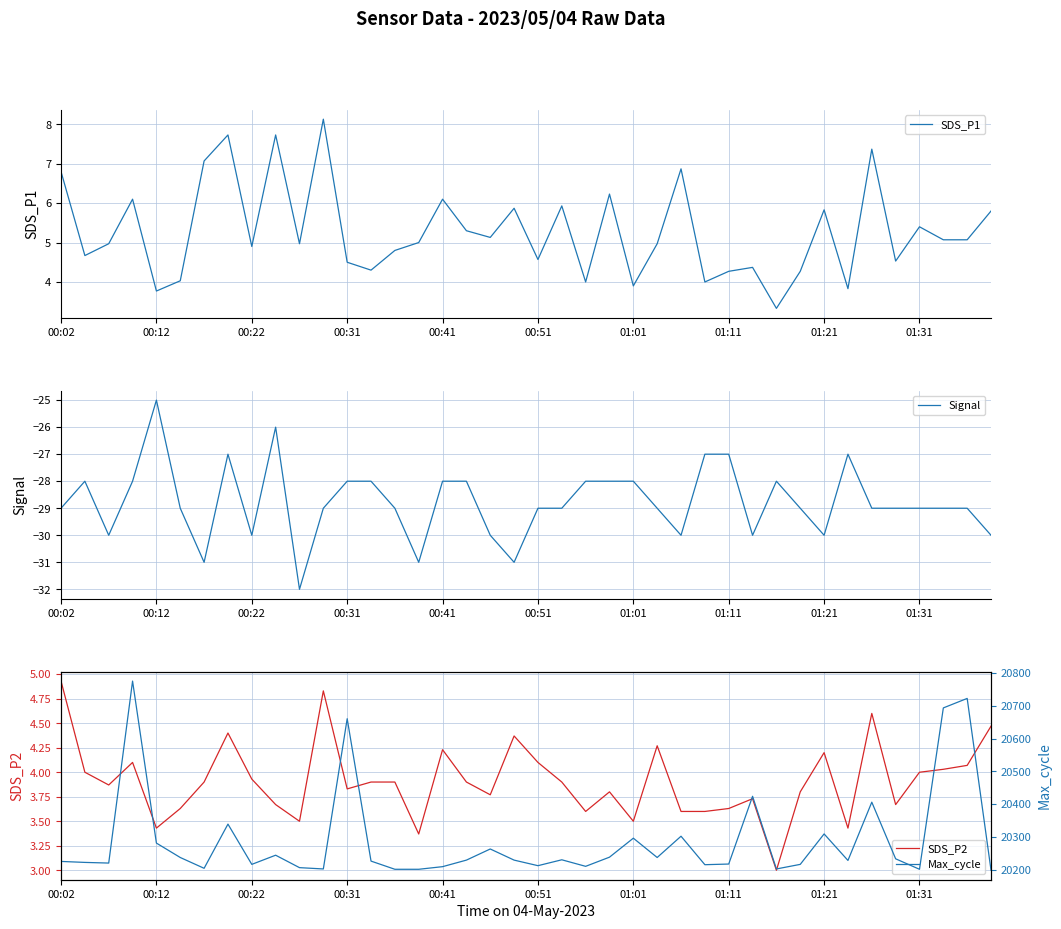

Reading left to right, what are all the values shown in this chart?

SDS_P1: 6.8	4.7	5.0	6.1	3.8	4.0	7.1	7.7	4.9	7.7	5.0	8.1	4.5	4.3	4.8	5.0	6.1	5.3	5.1	5.9	4.6	5.9	4.0	6.2	3.9	5.0	6.9	4.0	4.3	4.4	3.3	4.3	5.8	3.8	7.4	4.5	5.4	5.1	5.1	5.8
Signal: -29.0	-28.0	-30.0	-28.0	-25.0	-29.0	-31.0	-27.0	-30.0	-26.0	-32.0	-29.0	-28.0	-28.0	-29.0	-31.0	-28.0	-28.0	-30.0	-31.0	-29.0	-29.0	-28.0	-28.0	-28.0	-29.0	-30.0	-27.0	-27.0	-30.0	-28.0	-29.0	-30.0	-27.0	-29.0	-29.0	-29.0	-29.0	-29.0	-30.0
SDS_P2: 4.9	4.0	3.9	4.1	3.4	3.6	3.9	4.4	3.9	3.7	3.5	4.8	3.8	3.9	3.9	3.4	4.2	3.9	3.8	4.4	4.1	3.9	3.6	3.8	3.5	4.3	3.6	3.6	3.6	3.7	3.0	3.8	4.2	3.4	4.6	3.7	4.0	4.0	4.1	4.5
Max_cycle: 20225.0	20222.0	20220.0	20776.0	20281.0	20237.0	20204.0	20339.0	20216.0	20244.0	20206.0	20202.0	20661.0	20226.0	20201.0	20201.0	20209.0	20229.0	20263.0	20229.0	20212.0	20230.0	20210.0	20238.0	20296.0	20237.0	20302.0	20215.0	20217.0	20424.0	20202.0	20216.0	20309.0	20228.0	20406.0	20233.0	20201.0	20694.0	20723.0	20198.0